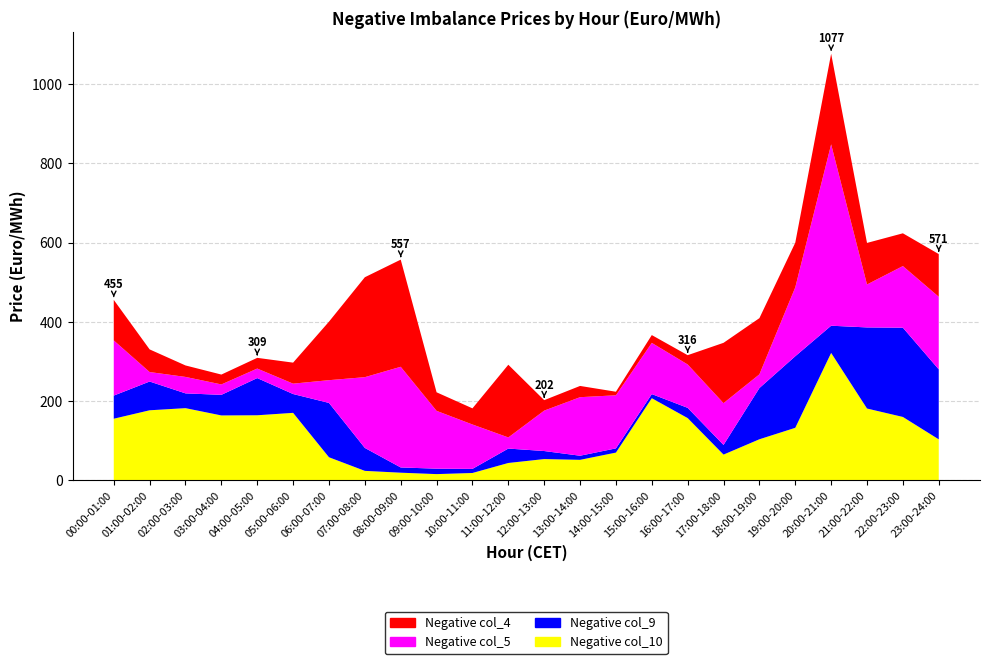

Reading left to right, extract all data points from this chart.

Negative col_4: 102.3	57.2	29.0	24.9	27.1	53.0	147.8	252.3	270.5	46.8	40.8	183.6	26.4	28.4	9.0	19.7	23.4	152.3	141.9	112.7	228.8	104.9	82.8	107.8
Negative col_5: 139.4	23.9	41.5	26.3	24.0	26.2	57.4	178.7	254.2	146.0	112.1	28.1	102.0	147.8	134.0	129.3	109.6	105.5	34.6	174.0	458.0	108.4	155.6	183.3
Negative col_9: 58.4	72.6	37.3	52.0	93.9	47.5	137.2	57.9	13.2	13.8	10.4	36.4	20.3	10.4	10.7	10.4	25.9	24.4	129.3	180.7	68.7	204.8	225.4	176.7
Negative col_10: 155.1	176.4	181.8	163.4	163.8	169.9	57.8	23.4	18.8	15.2	18.1	43.3	53.2	51.2	69.5	206.9	156.7	64.5	103.2	132.1	321.2	180.8	159.5	103.0